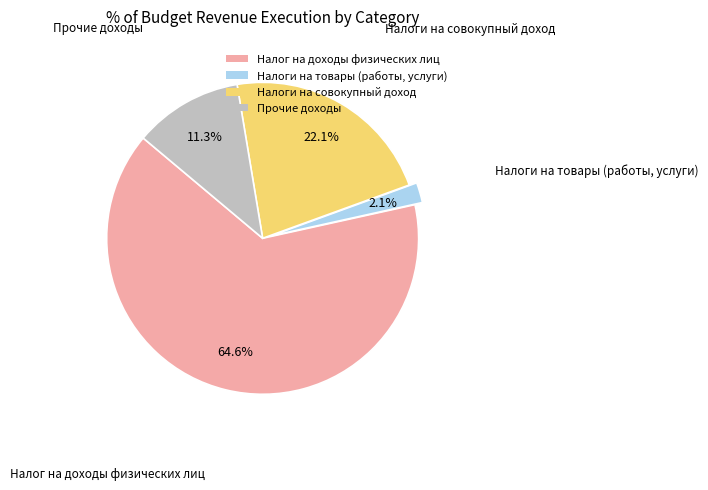

Rank the categories by value from lowest to highest.

Налоги на товары (работы, услуги), Прочие доходы, Налоги на совокупный доход, Налог на доходы физических лиц